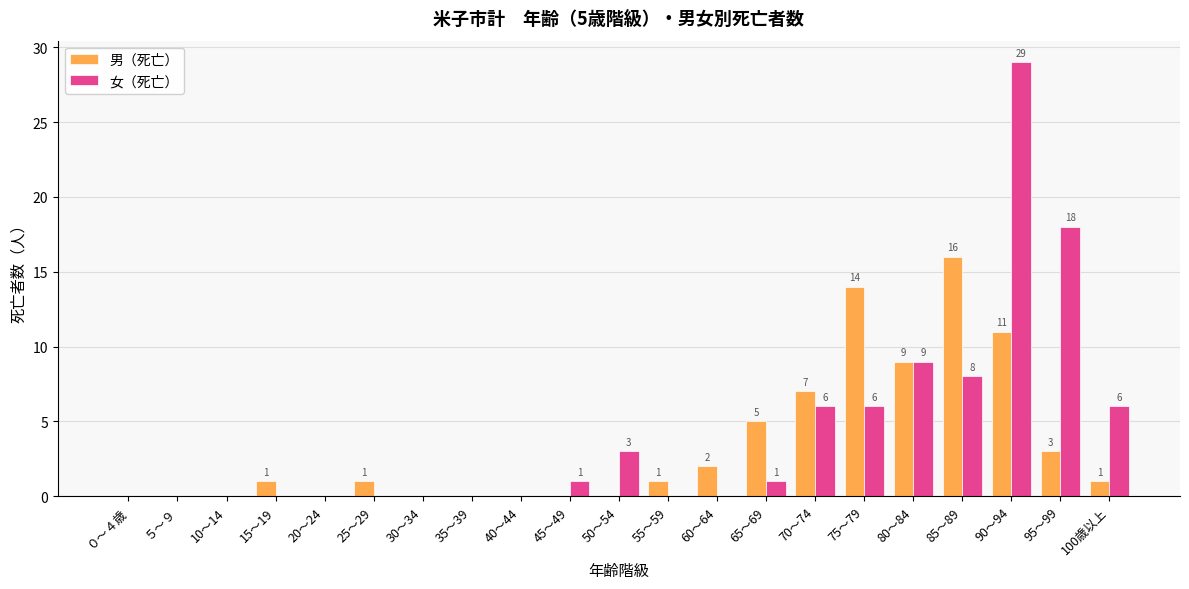

What is the average value of the 男（死亡） series?

3